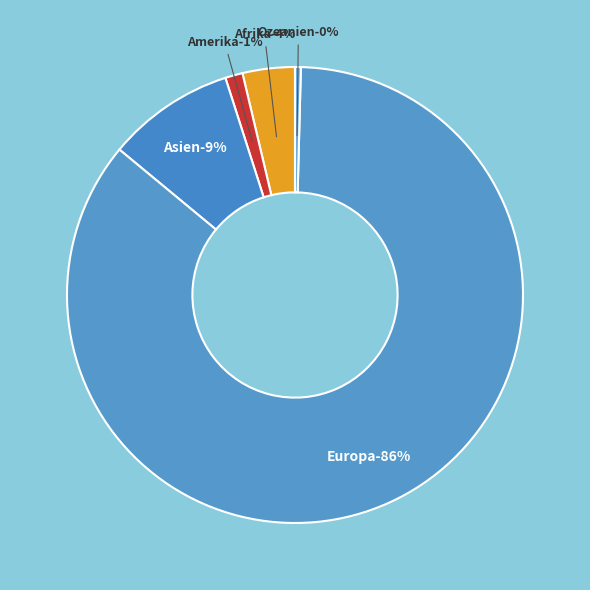

Which has a higher value, Asien or Europa?

Europa